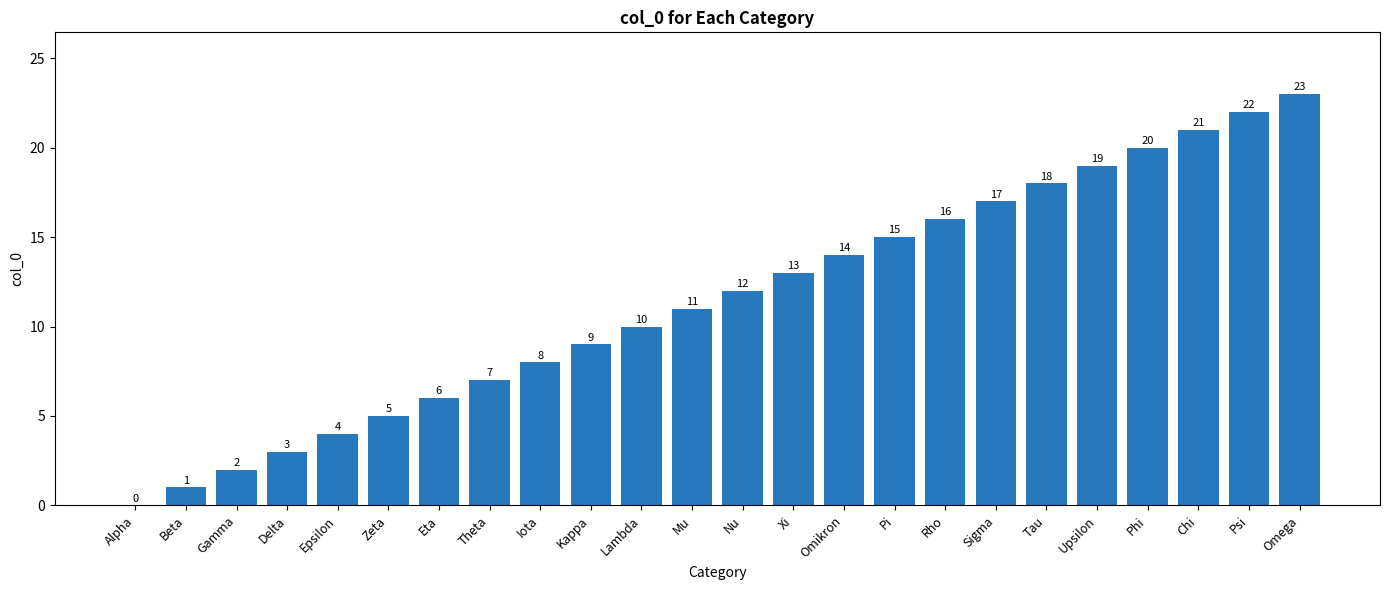

What is the approximate value at Sigma?

17